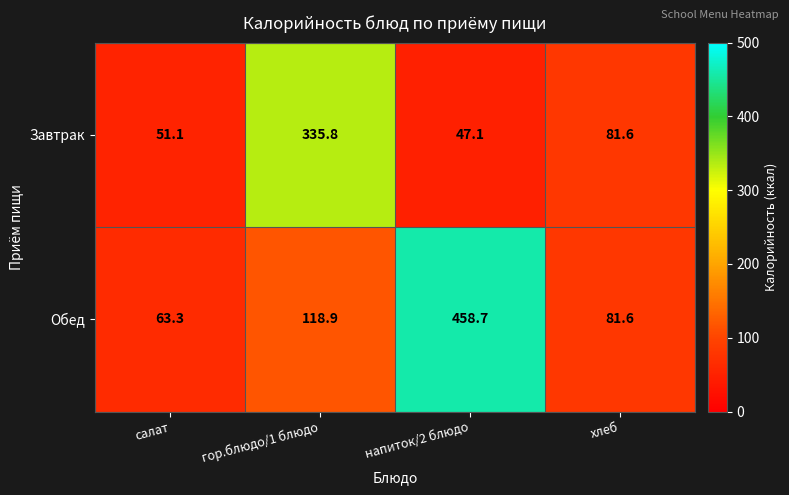

Rank the series by their average value, from lowest to highest.

Завтрак, Обед